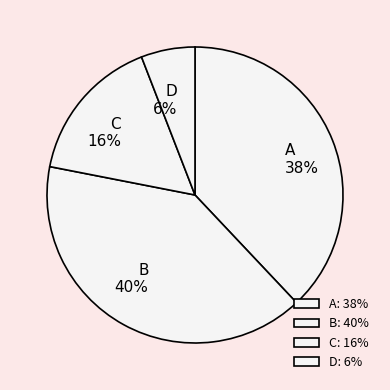

Which has a higher value, D or A?

A